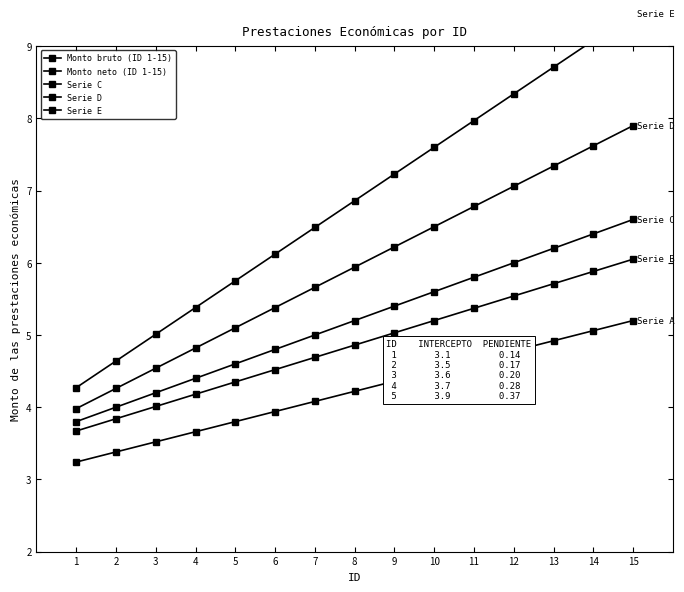

Is it true that Monto neto (ID 1-15) equals 9.0 at 12?

False